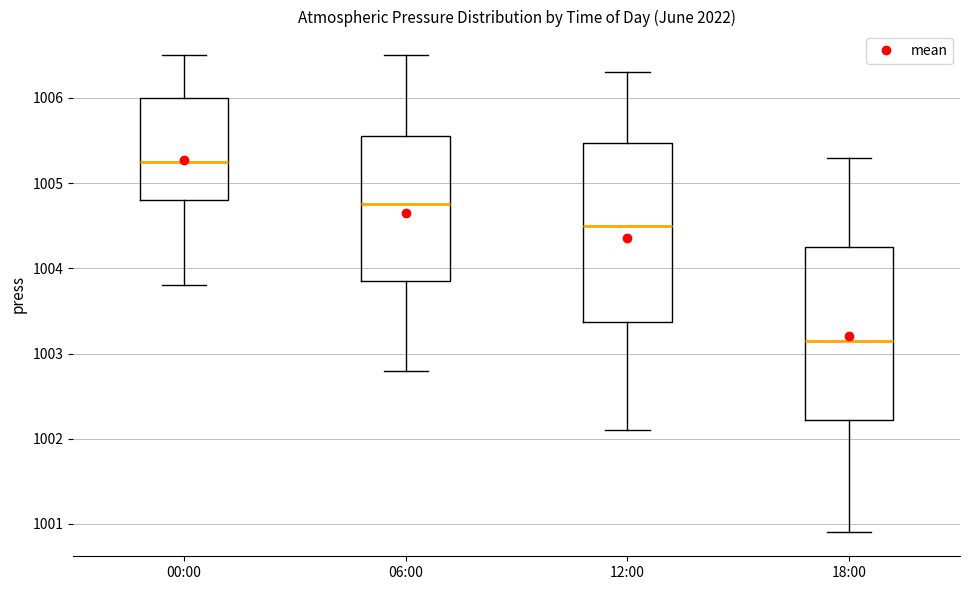

Which box's median line is the lowest?

18:00